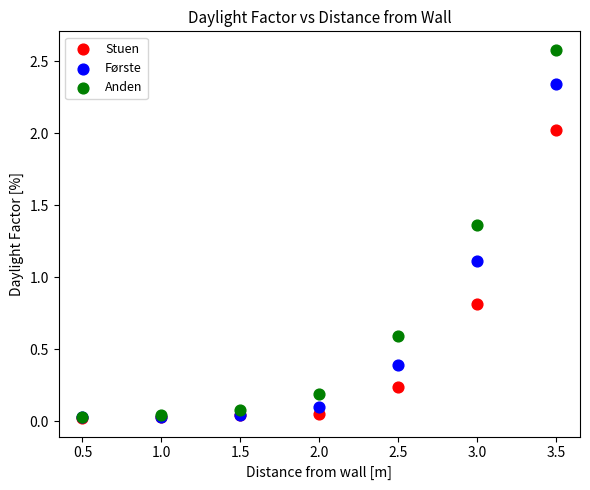

Across all series, what Y value is closest to 1?

1.1